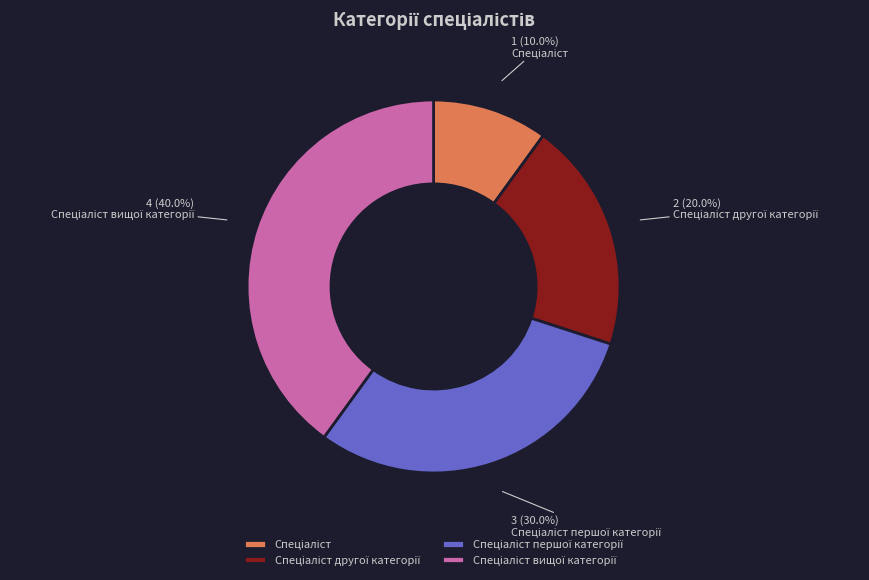

Is there a majority slice in this chart?

No